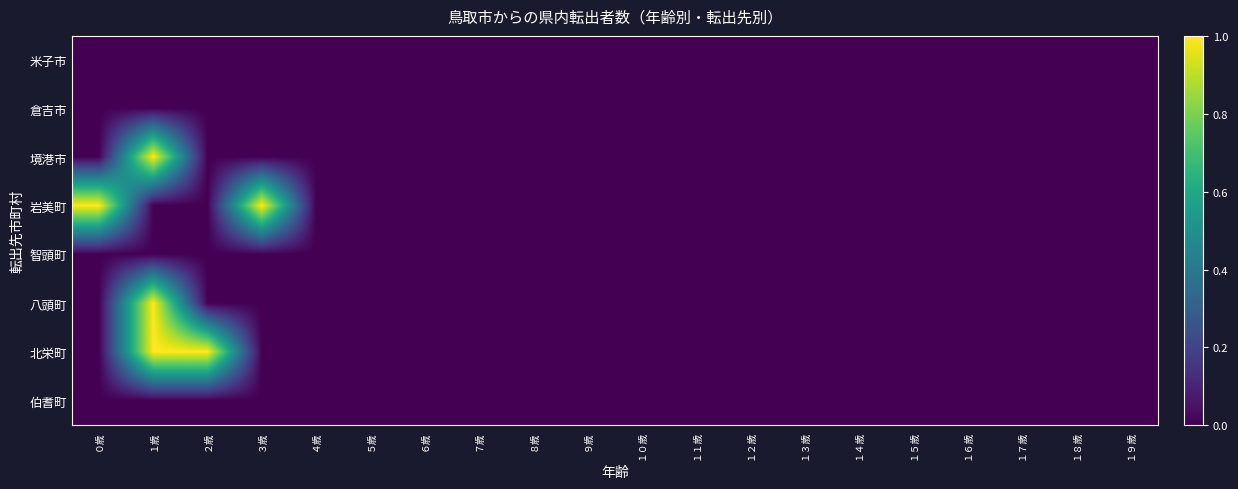

Which series has the largest total across all categories?

岩美町